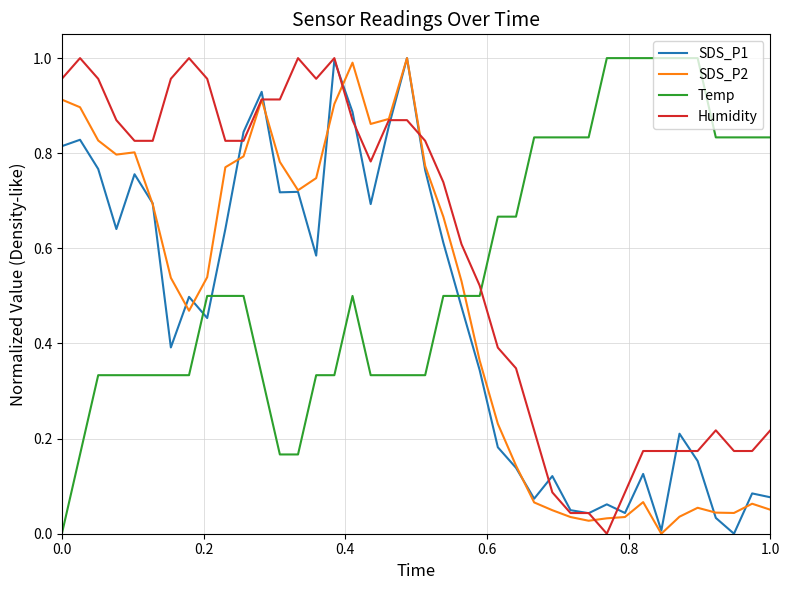

What is the sum of all SDS_P1 values?

18.3